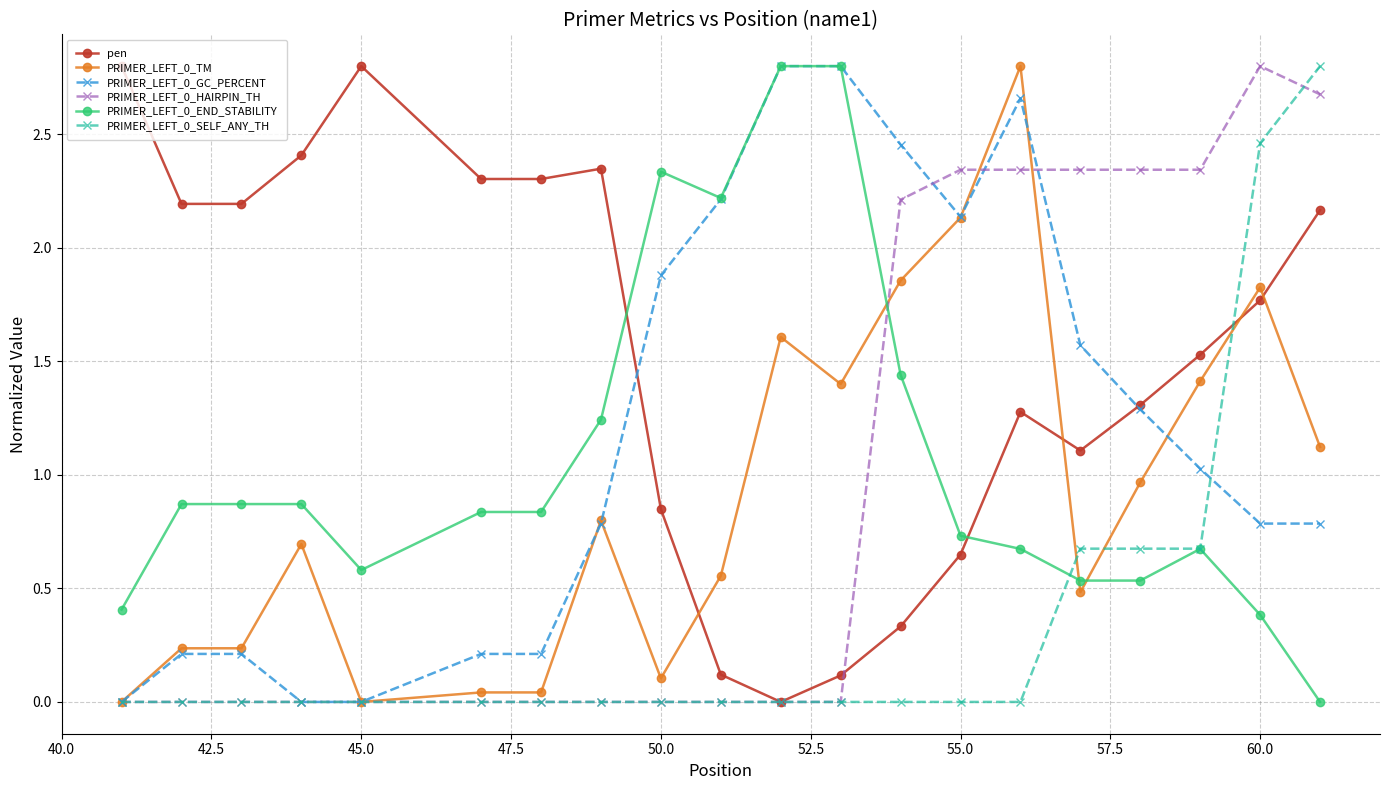

After their last crossing, which series has the higher values: pen or PRIMER_LEFT_0_TM?

pen